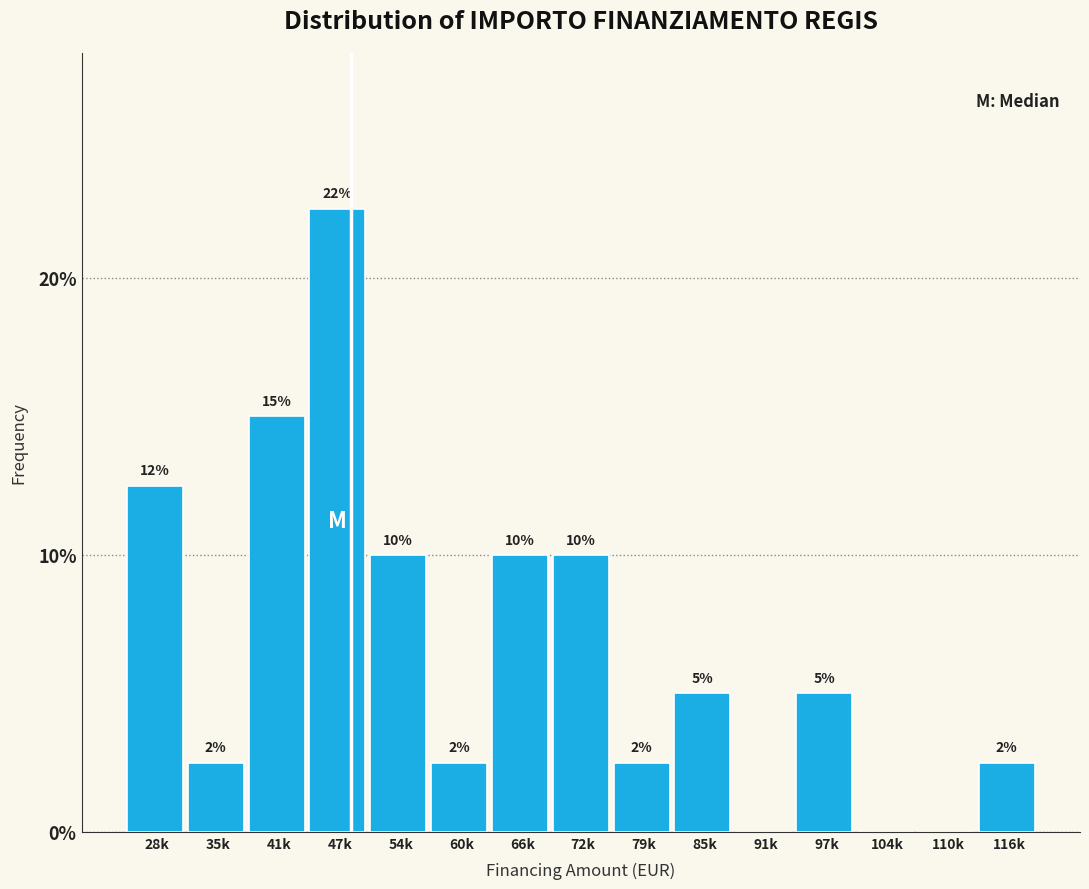

The value at 41k is 15.0. True or false?

True